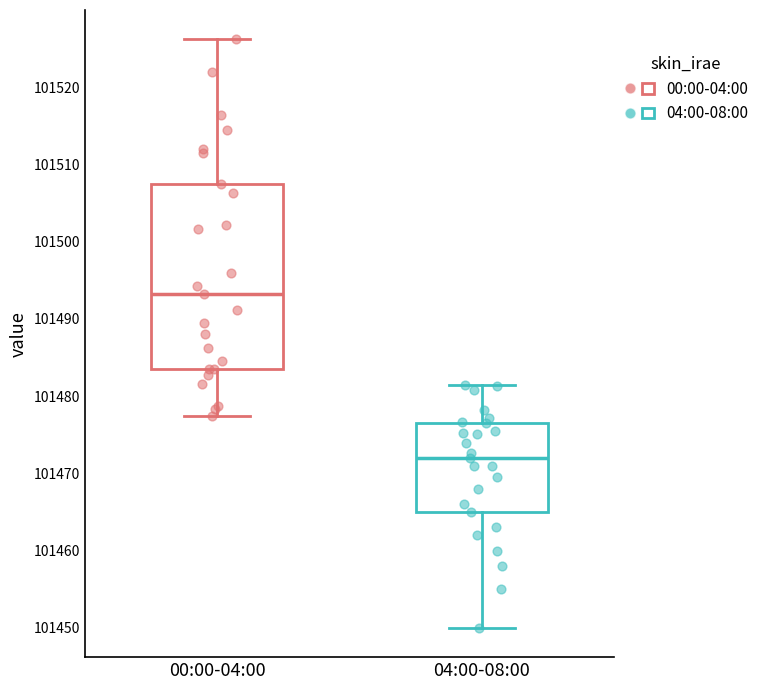

Reading left to right, read every box against the y-axis: the position of its median line, the range the box covers, and the ends of its whiskers. The values are not printed on the chart, so give them approximately, as read against the axis.

00:00-04:00: median 101493, box 101484 to 101507, whiskers 101477 to 101526
04:00-08:00: median 101472, box 101465 to 101476, whiskers 101450 to 101481